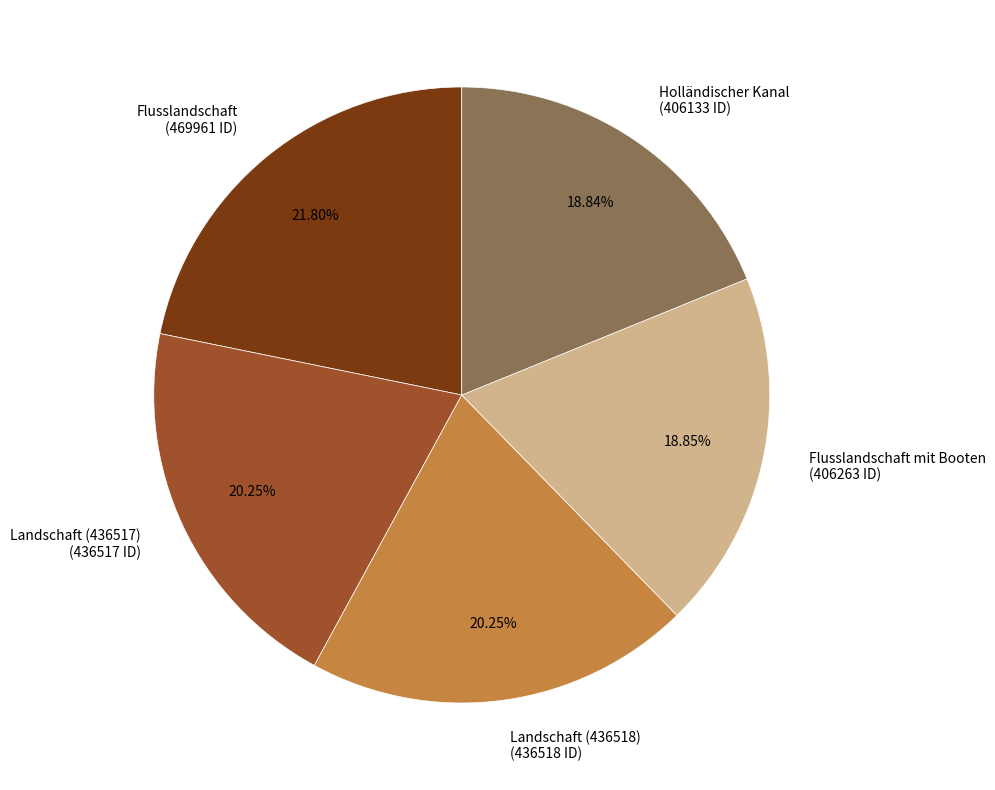

Does Holländischer Kanal account for over 50% of the chart?

No